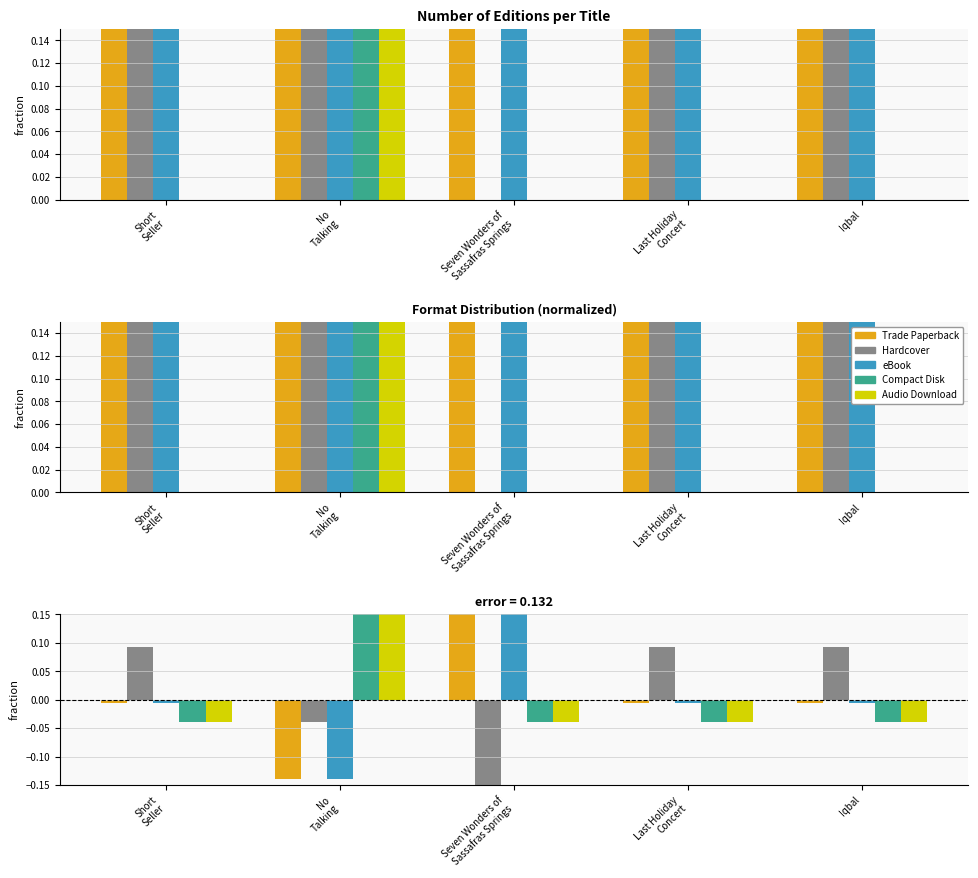

What is the label of the 1st bar from the right?

Iqbal